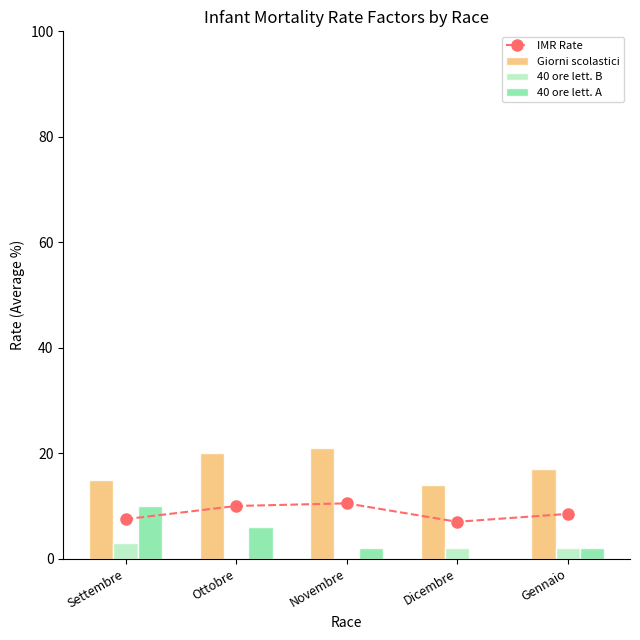

List the series in order of their peak value, lowest first.

40 ore lett. B, 40 ore lett. A, IMR Rate, Giorni scolastici